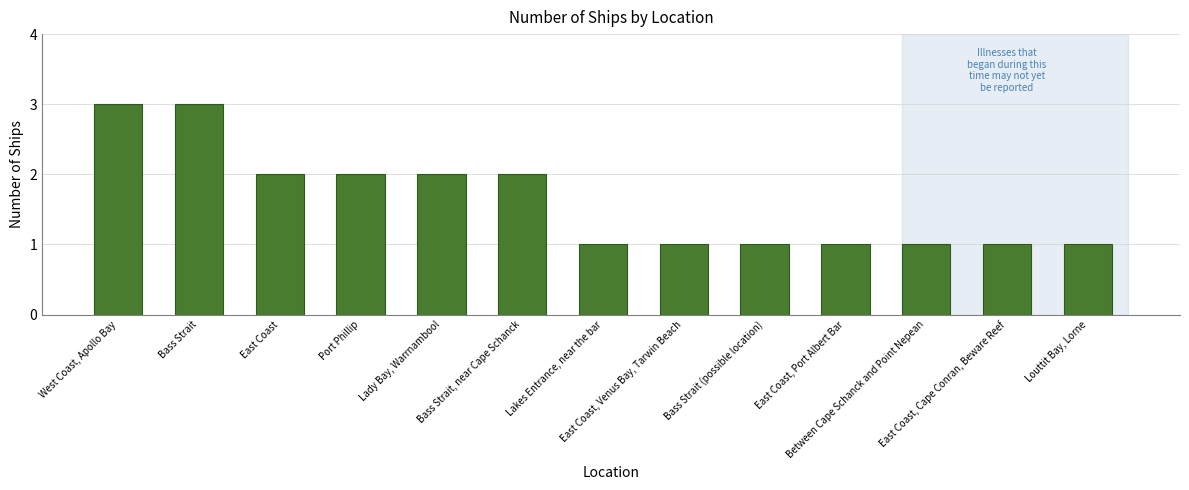

What is the greatest value displayed?

3